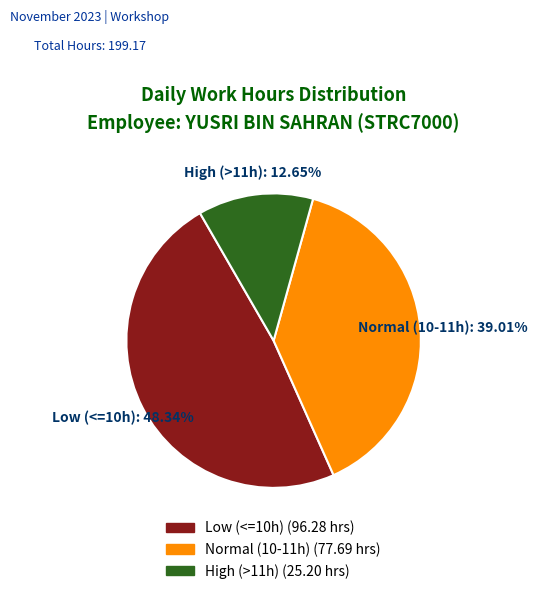

Do Low (<=10h) and Normal (10-11h) together represent more than half of the pie?

Yes